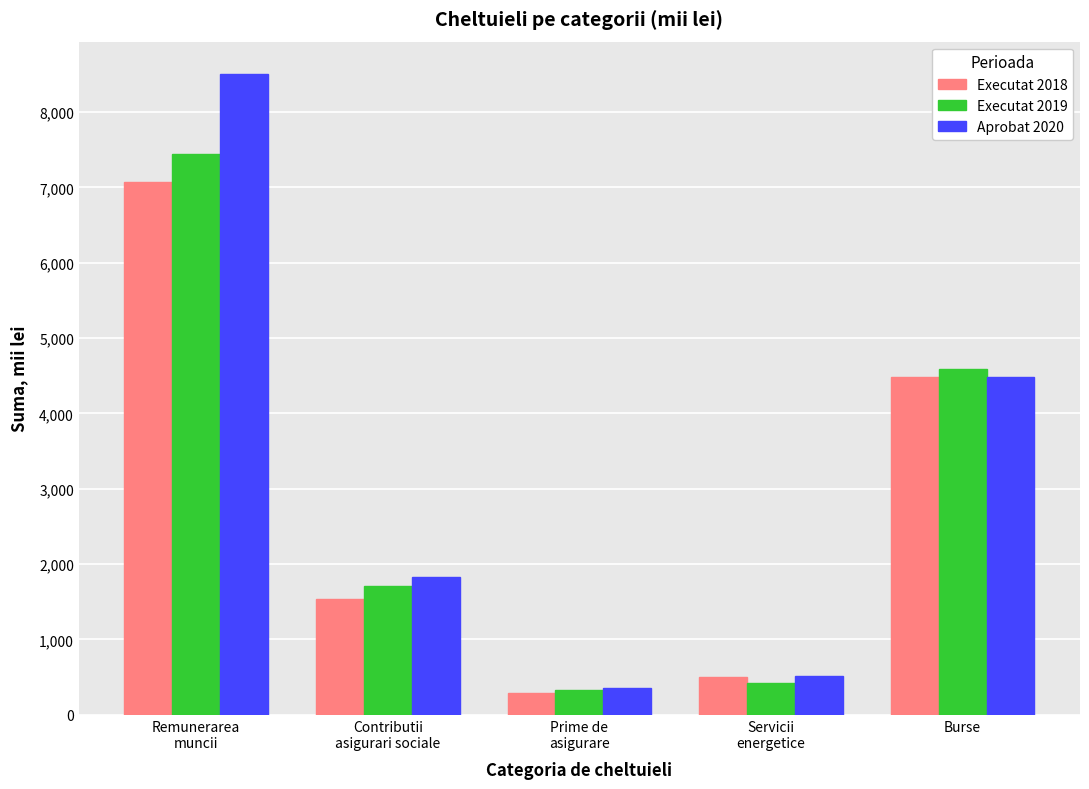

Where is Aprobat 2020 nearest to the value 4433?

Burse